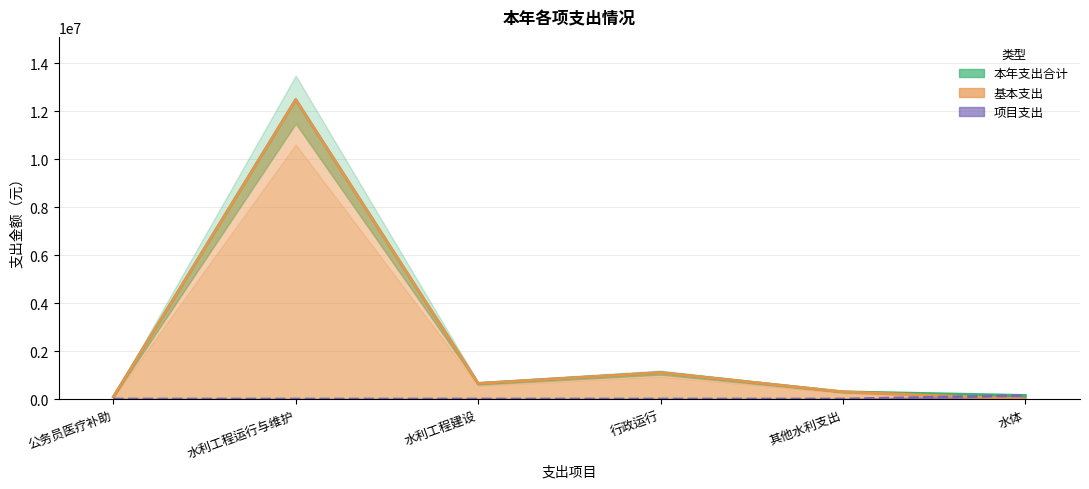

What is the label of the 2nd point from the left?

水利工程运行与维护